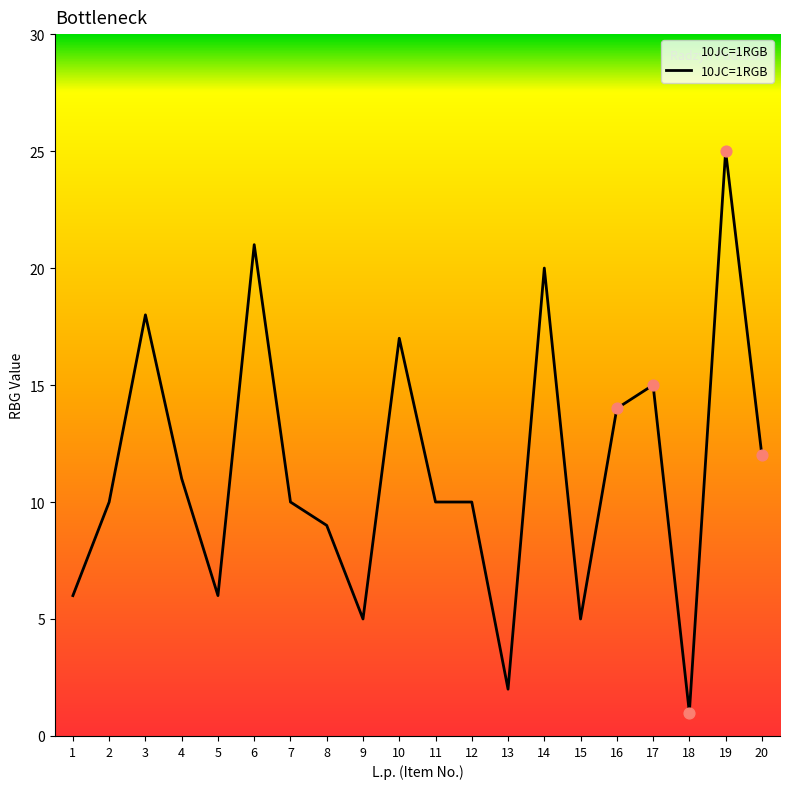

Between 8 and 14, which is larger?

14